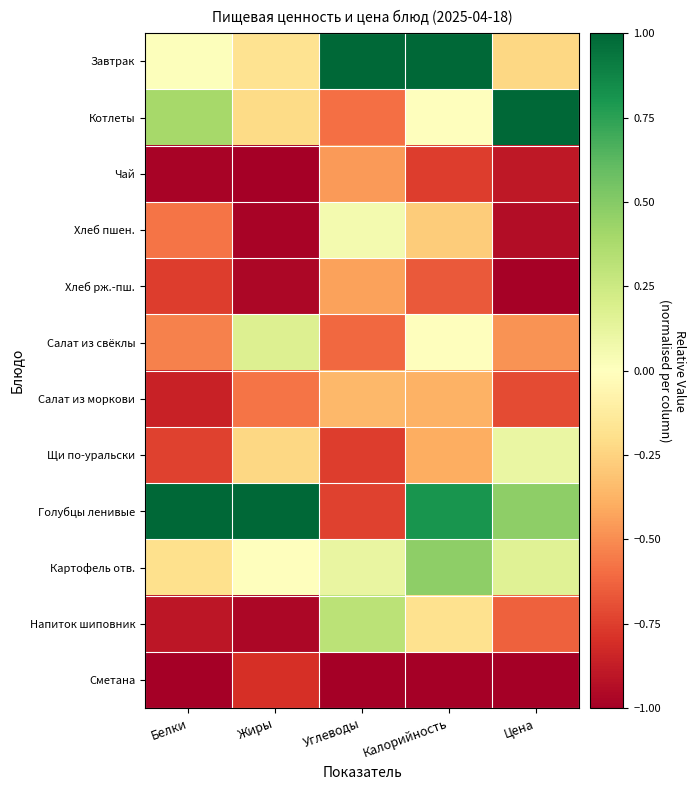

Reading left to right, list all the values displayed in this chart.

Завтрак: Белки=0.0	Жиры=-0.2	Углеводы=1.0	Калорийность=1.0	Цена=-0.2
Котлеты: Белки=0.4	Жиры=-0.2	Углеводы=-0.6	Калорийность=-0.0	Цена=1.0
Чай: Белки=-1.0	Жиры=-1.0	Углеводы=-0.5	Калорийность=-0.8	Цена=-0.9
Хлеб пшен.: Белки=-0.6	Жиры=-1.0	Углеводы=0.1	Калорийность=-0.3	Цена=-0.9
Хлеб рж.-пш.: Белки=-0.8	Жиры=-1.0	Углеводы=-0.4	Калорийность=-0.7	Цена=-1.0
Салат из свёклы: Белки=-0.5	Жиры=0.2	Углеводы=-0.6	Калорийность=-0.0	Цена=-0.5
Салат из моркови: Белки=-0.9	Жиры=-0.6	Углеводы=-0.4	Калорийность=-0.4	Цена=-0.7
Щи по-уральски: Белки=-0.7	Жиры=-0.2	Углеводы=-0.8	Калорийность=-0.4	Цена=0.1
Голубцы ленивые: Белки=1.0	Жиры=1.0	Углеводы=-0.7	Калорийность=0.8	Цена=0.5
Картофель отв.: Белки=-0.2	Жиры=0.0	Углеводы=0.1	Калорийность=0.5	Цена=0.2
Напиток шиповник: Белки=-0.9	Жиры=-1.0	Углеводы=0.3	Калорийность=-0.2	Цена=-0.6
Сметана: Белки=-1.0	Жиры=-0.8	Углеводы=-1.0	Калорийность=-1.0	Цена=-1.0